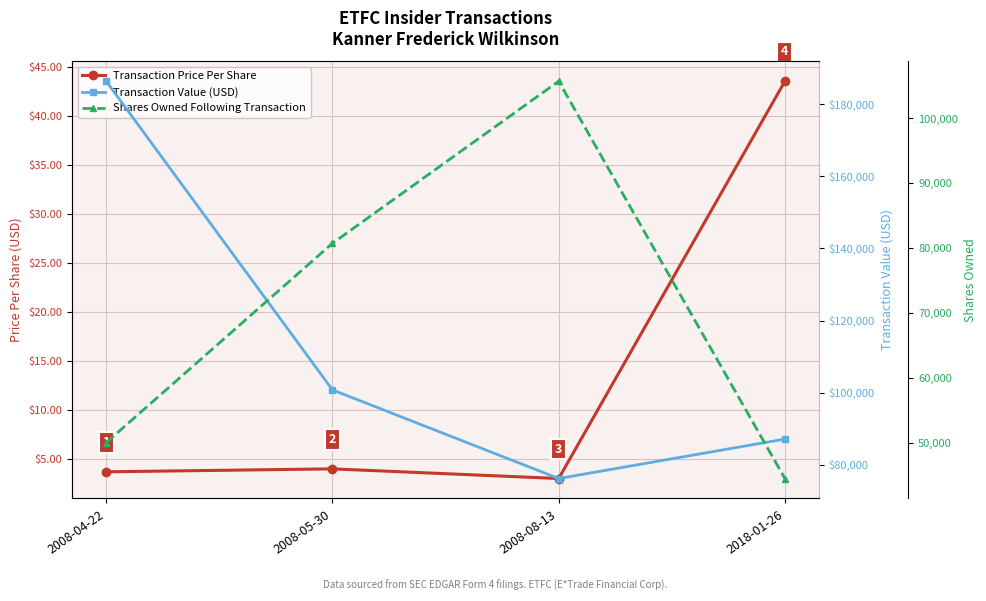

How many series are shown in this chart?

3